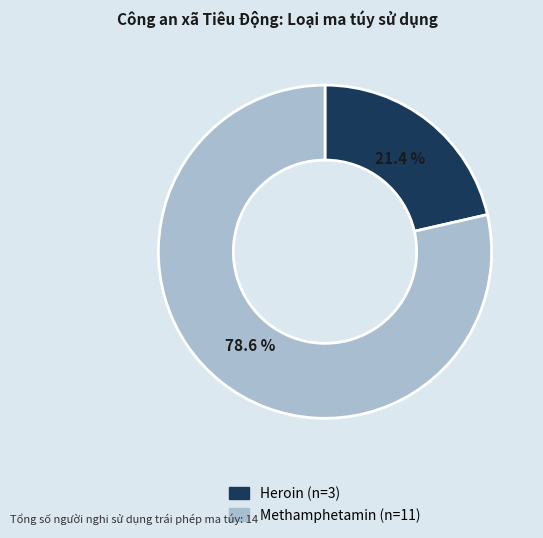

To the nearest percent, what is the difference between the largest and smallest slice percentages?

57%